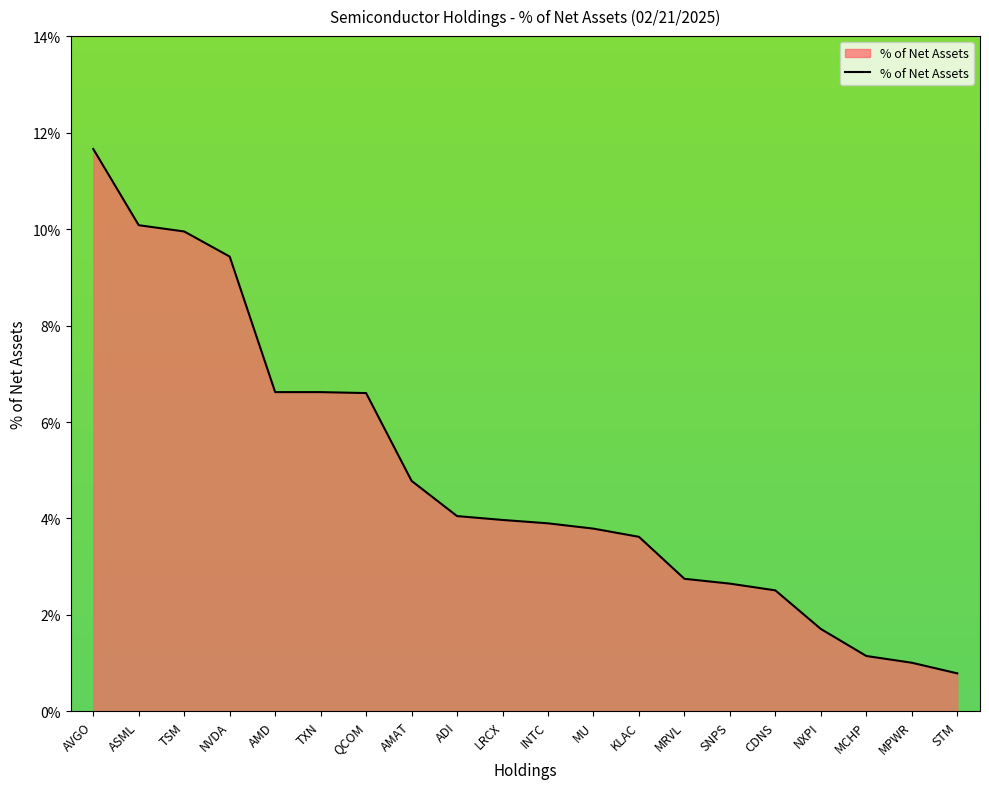

What is the change in value from ASML to TXN?

-3.5